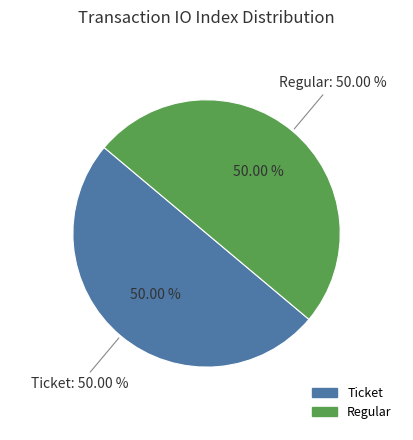

How many slices are in this pie chart?

2